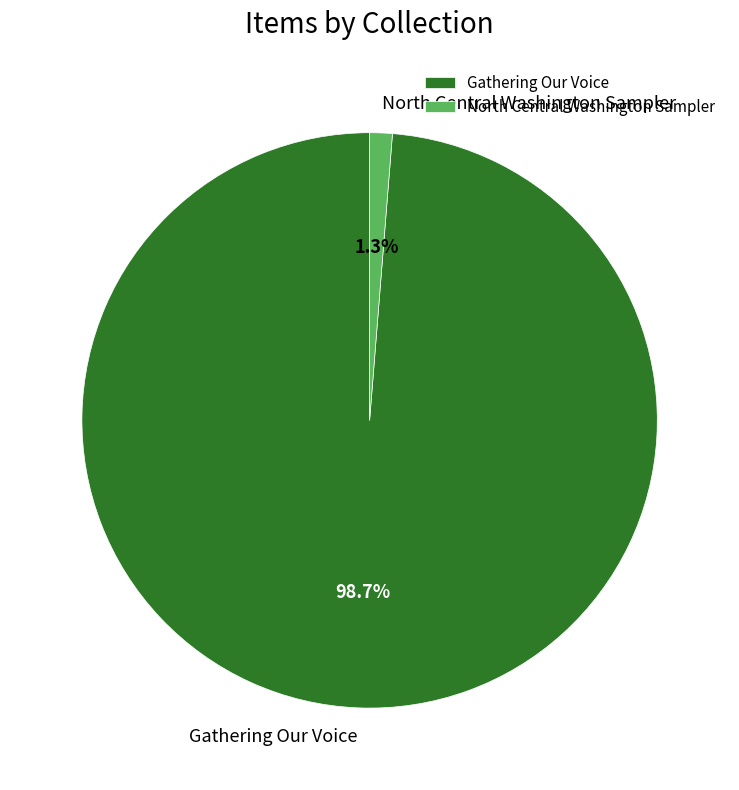

Which has a higher value, North Central Washington Sampler or Gathering Our Voice?

Gathering Our Voice